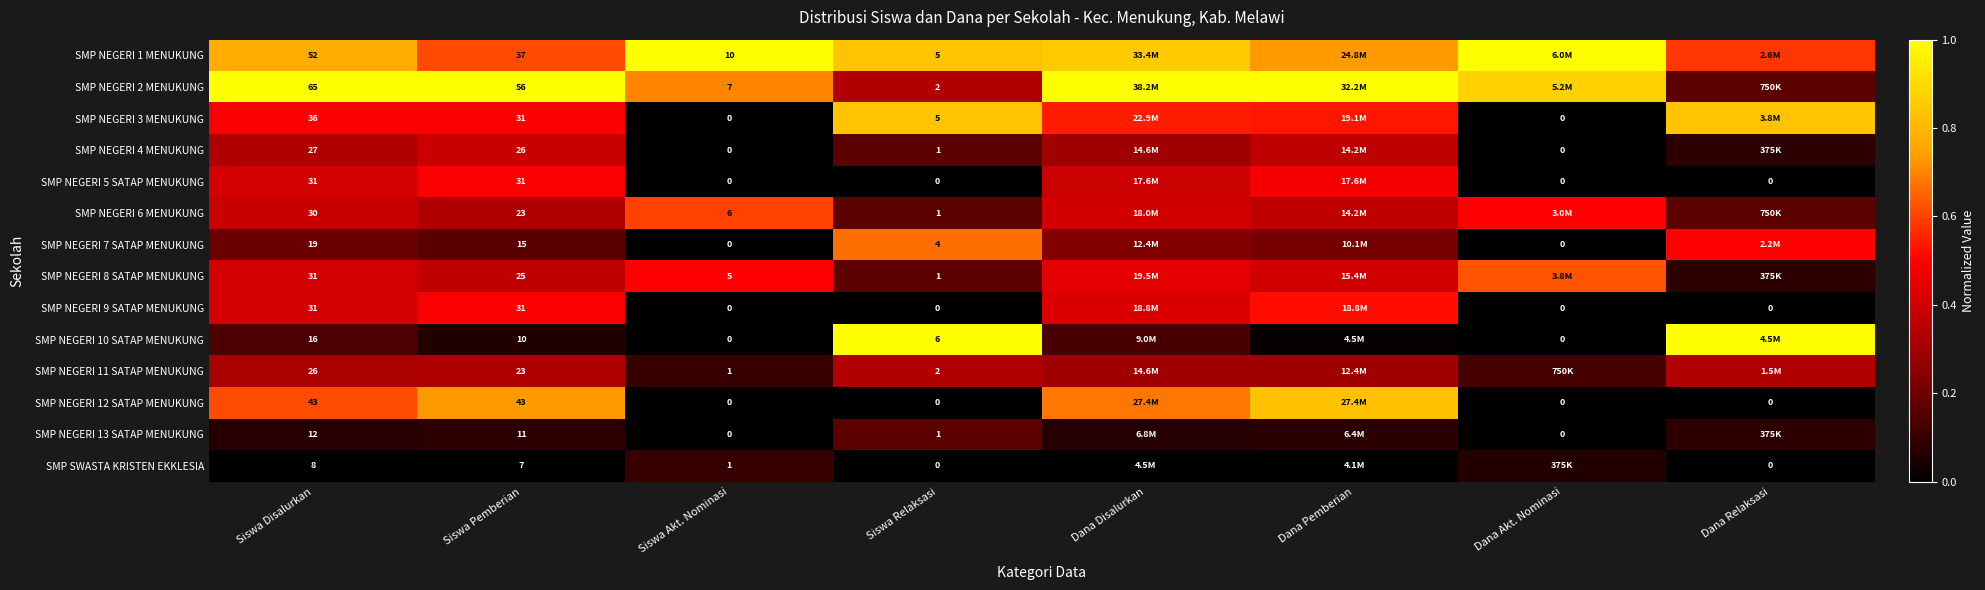

Is the value of SMP SWASTA KRISTEN EKKLESIA at Siswa Disalurkan greater than the value of SMP NEGERI 2 MENUKUNG at Siswa Pemberian?

No